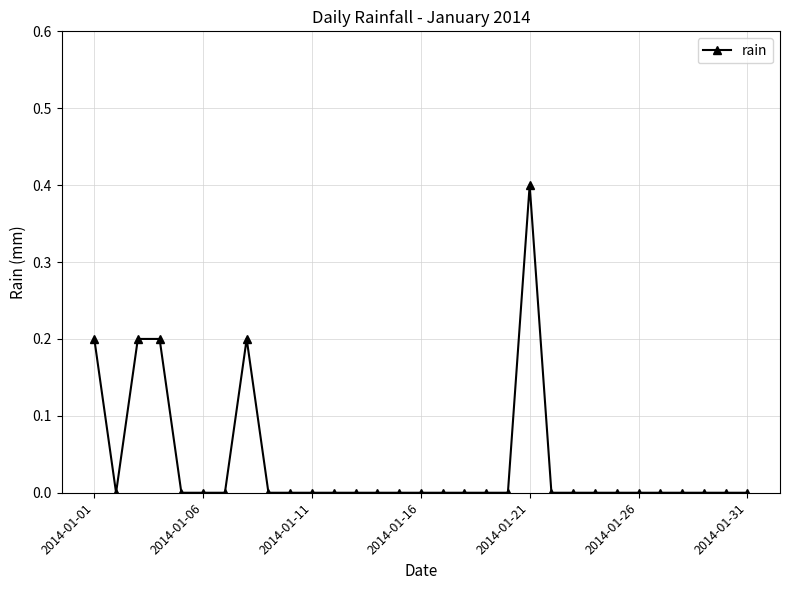

Reading right to left, list all the values displayed in this chart.

0.0	0.0	0.0	0.0	0.0	0.0	0.0	0.0	0.0	0.0	0.4	0.0	0.0	0.0	0.0	0.0	0.0	0.0	0.0	0.0	0.0	0.0	0.0	0.2	0.0	0.0	0.0	0.2	0.2	0.0	0.2